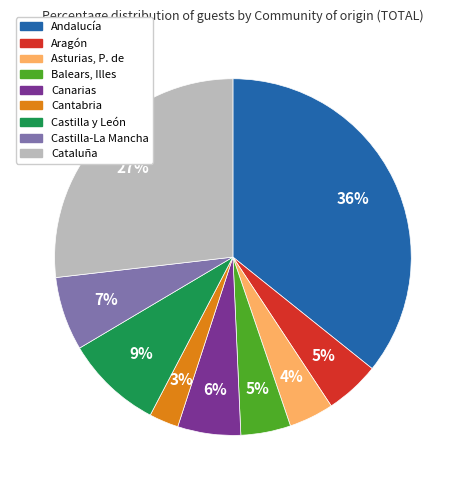

Which category has the biggest portion of the pie?

Andalucía